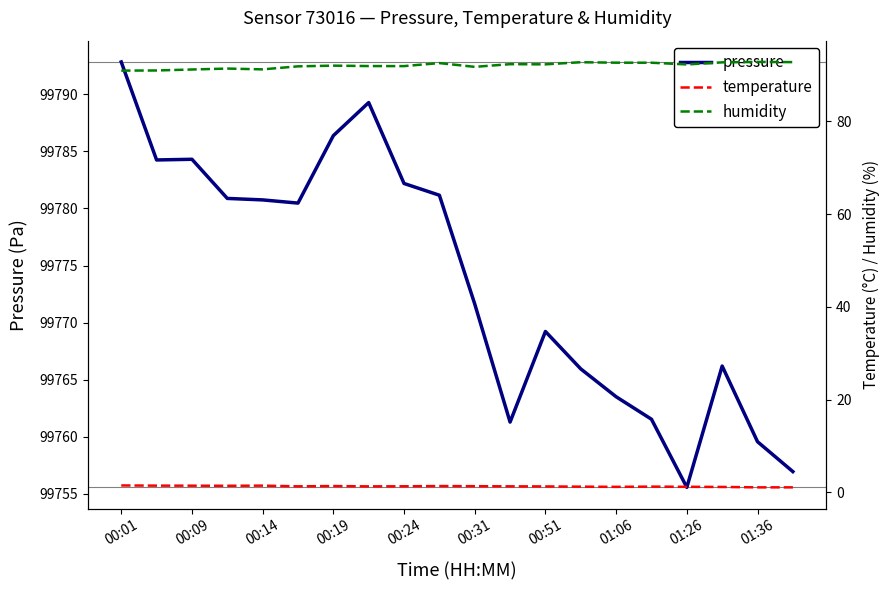

The pressure series shows 66305.1 at 01:26. True or false?

False